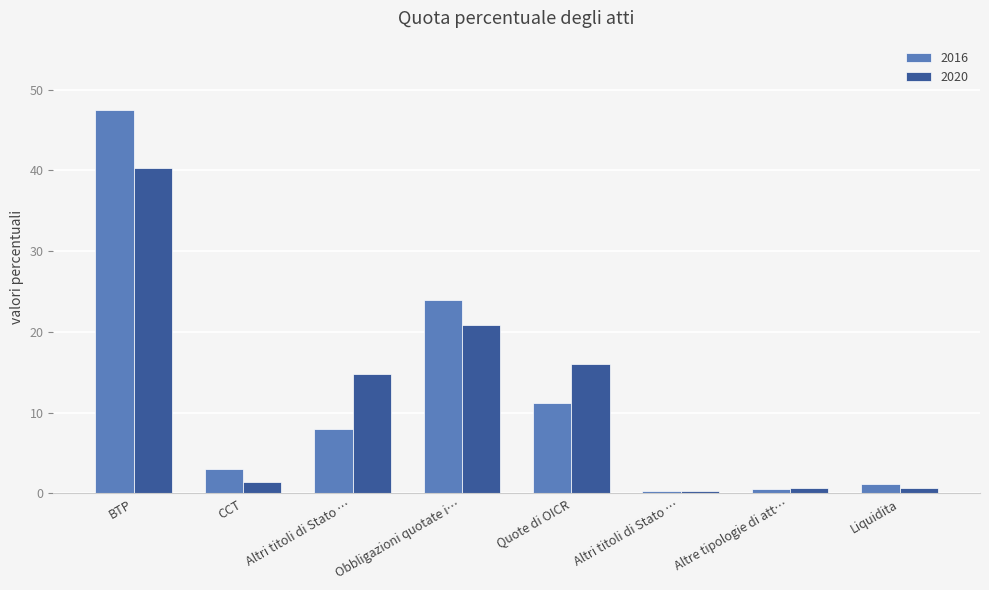

How many groups of bars are there?

8